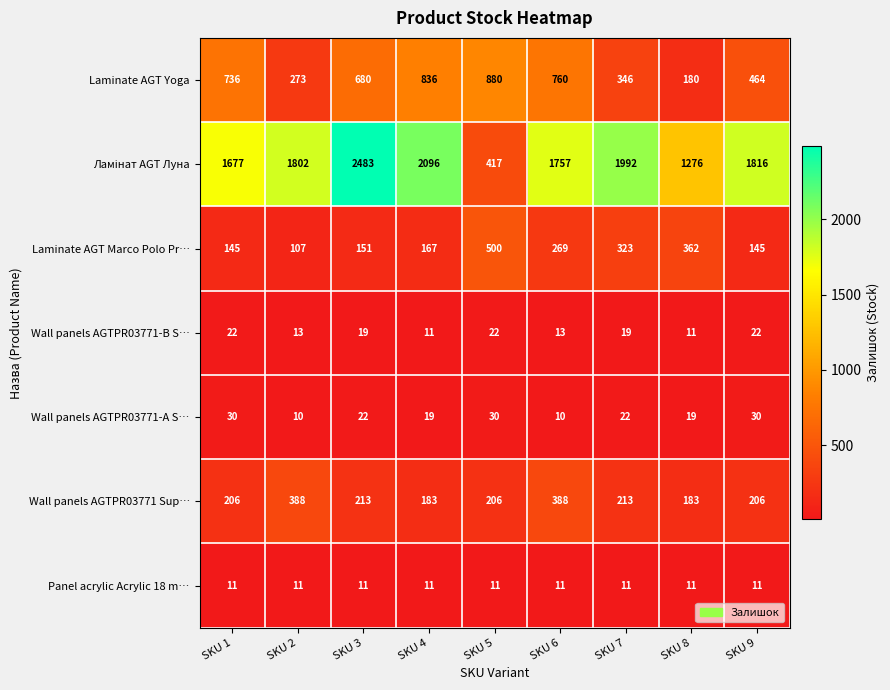

What is the spread (max minus min) of values at SKU 6?

1747